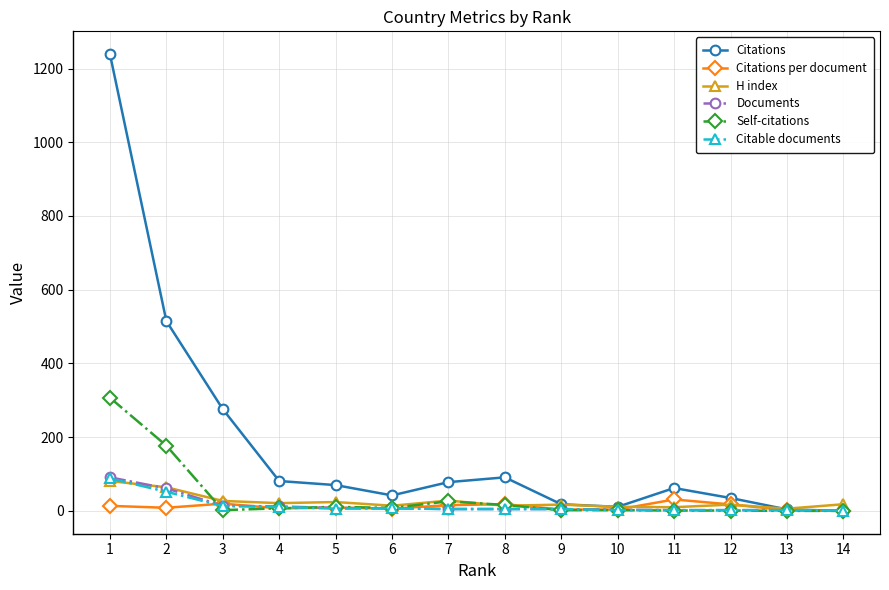

True or false: Citations has more than 1 points higher than both neighbors.

True